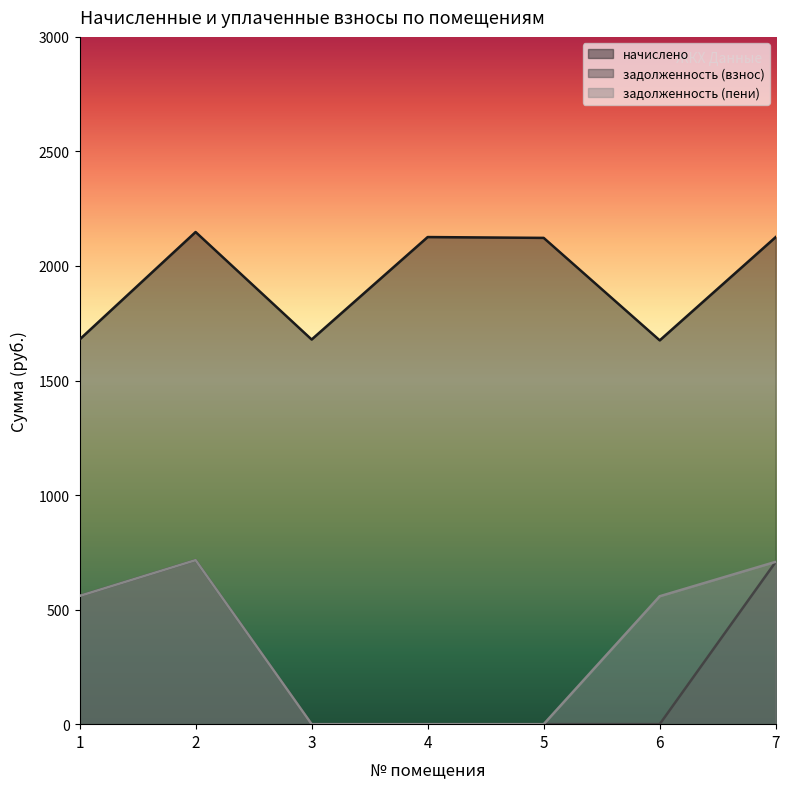

The value of начислено at 4 is 886.2. True or false?

False